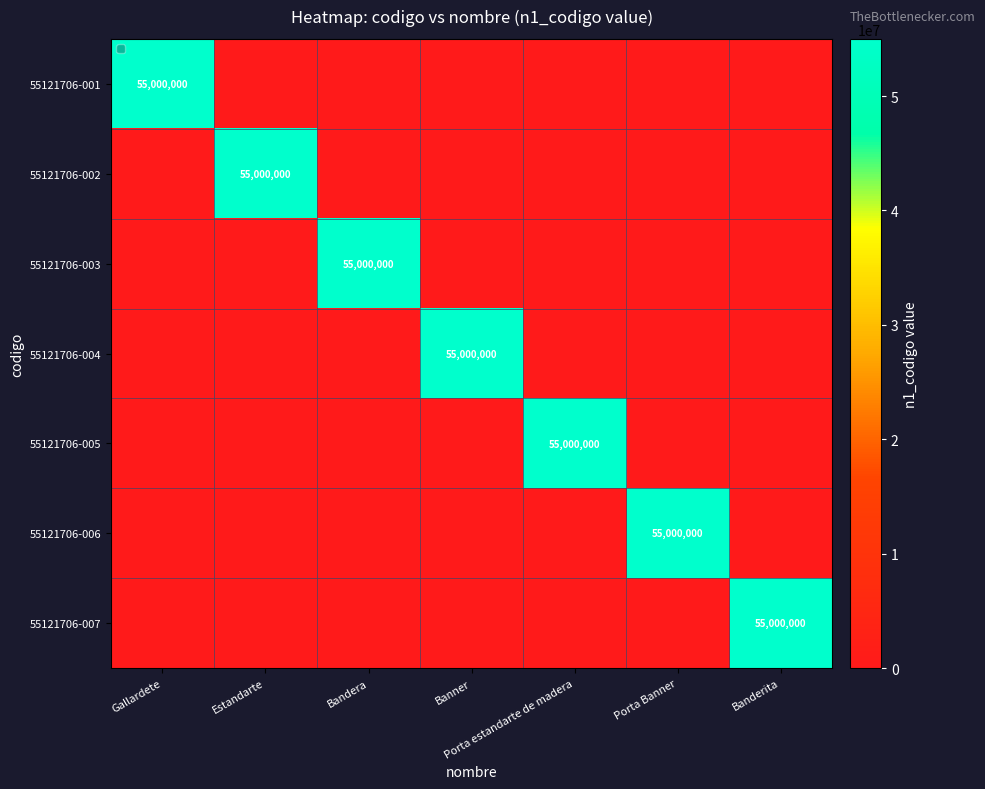

True or false: 55121706-007 has a value of 55000000 at Banderita.

True